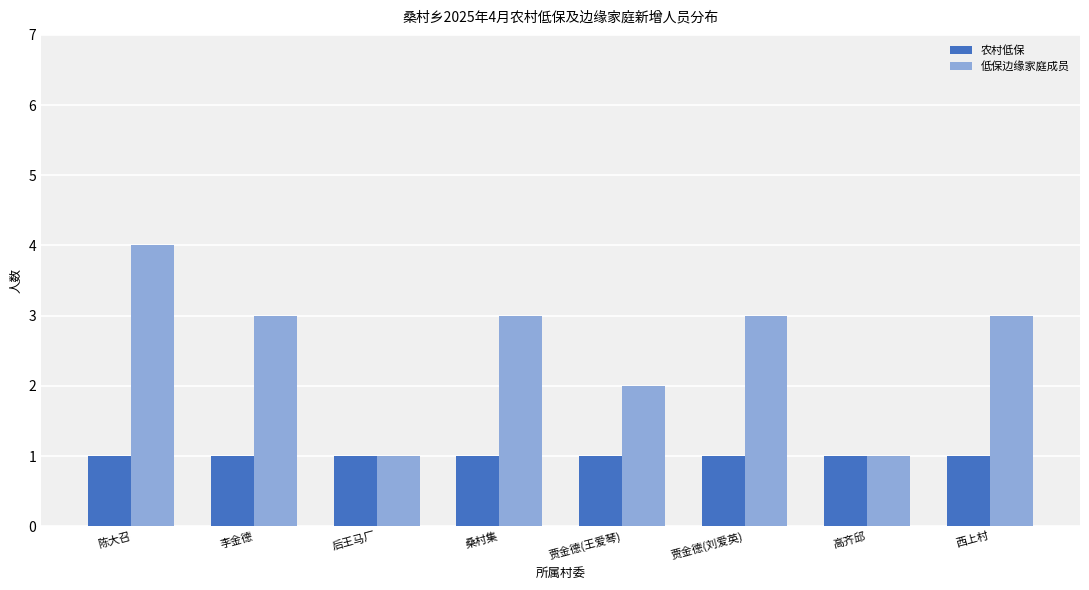

List the series in order of their peak value, highest first.

低保边缘家庭成员, 农村低保